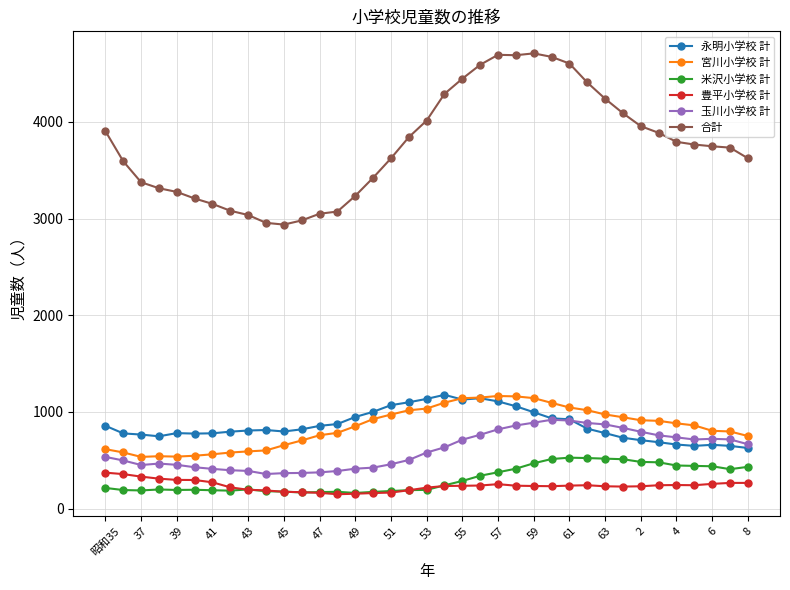

What is the lowest value of the 玉川小学校 計 series?

358